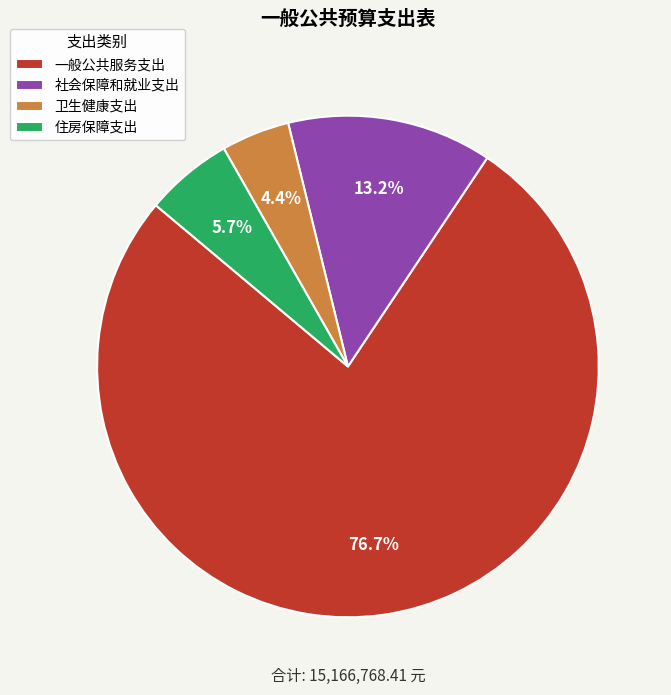

Rank the categories by value from lowest to highest.

卫生健康支出, 住房保障支出, 社会保障和就业支出, 一般公共服务支出